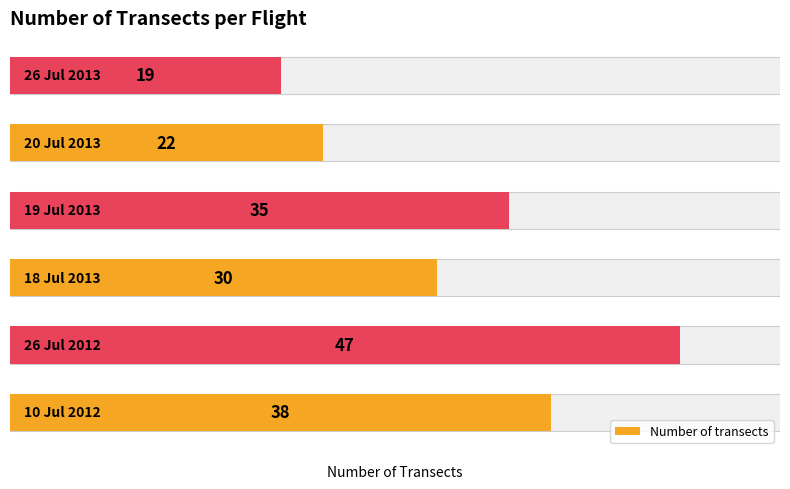

What is the average value?

32